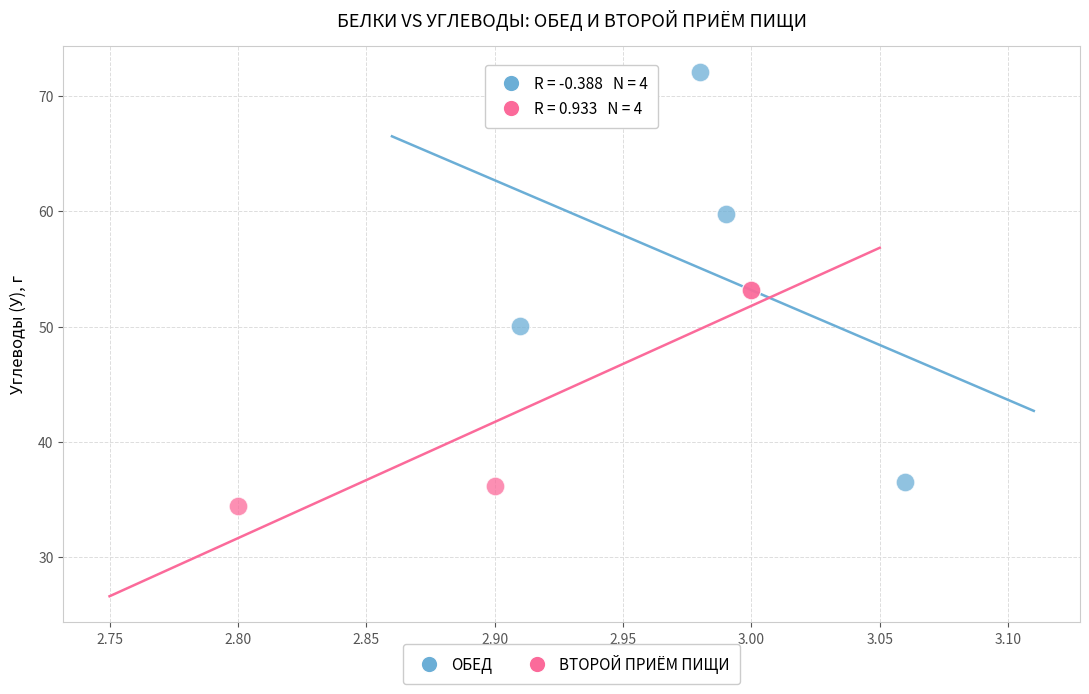

Which series reaches the minimum Y coordinate?

ВТОРОЙ ПРИЁМ ПИЩИ